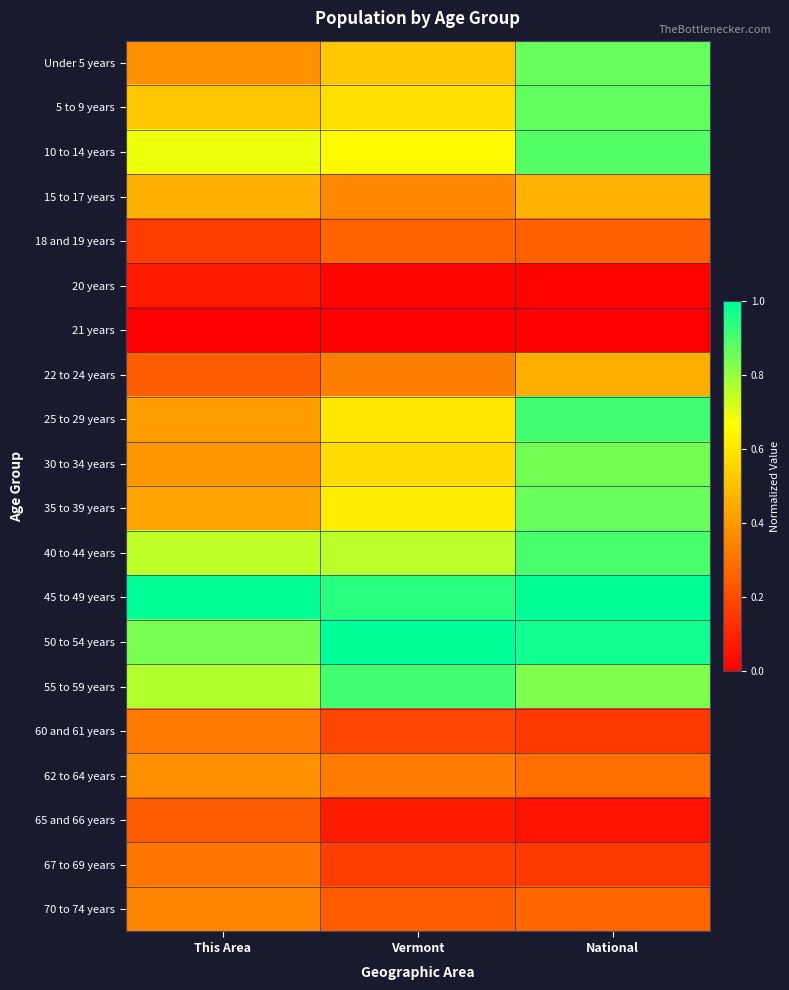

At Vermont, list the series in order from smallest to largest.

21 years, 20 years, 65 and 66 years, 67 to 69 years, 60 and 61 years, 70 to 74 years, 18 and 19 years, 62 to 64 years, 22 to 24 years, 15 to 17 years, Under 5 years, 30 to 34 years, 5 to 9 years, 25 to 29 years, 35 to 39 years, 10 to 14 years, 40 to 44 years, 55 to 59 years, 45 to 49 years, 50 to 54 years